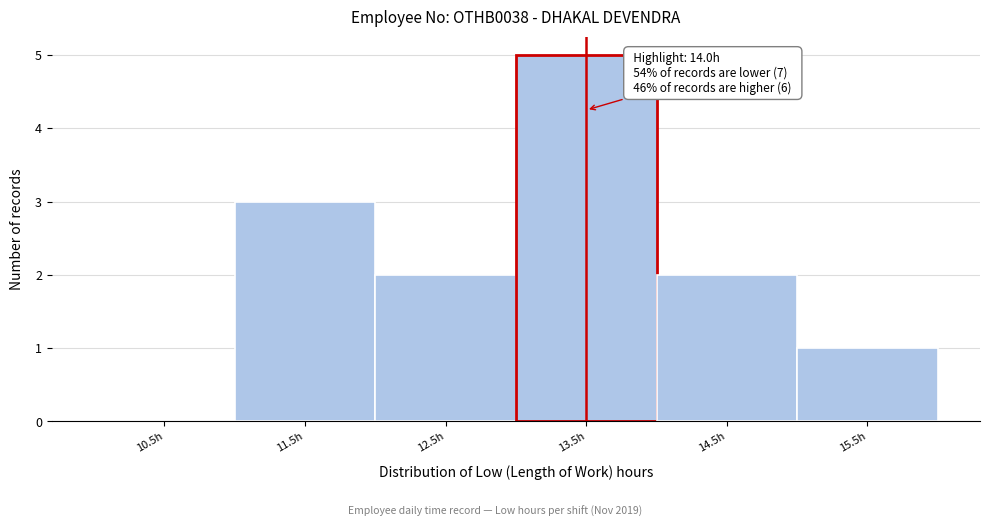

Reading left to right, transcribe all the data shown in this chart.

10.5h=0	11.5h=3	12.5h=2	13.5h=5	14.5h=2	15.5h=1